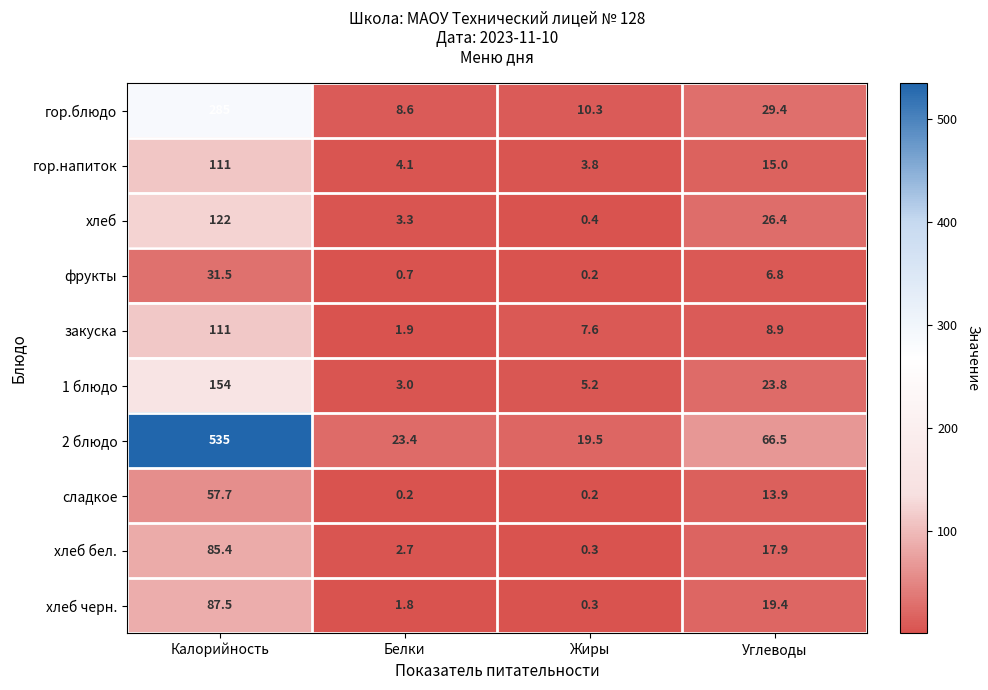

What is the sum of the 1 блюдо values at Жиры and Белки?

8.2